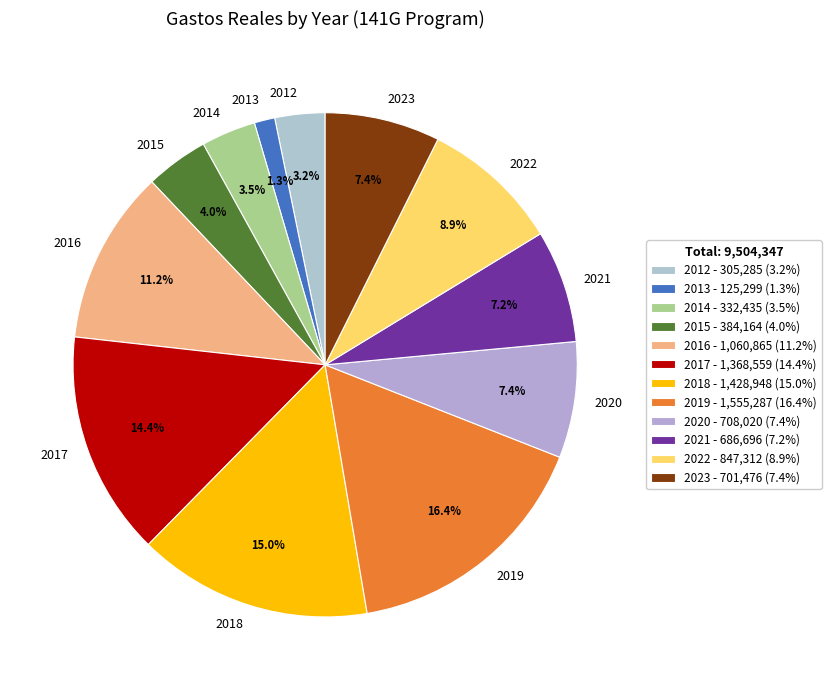

What is the ratio of the value at 2019 to the value at 2020?

2.2